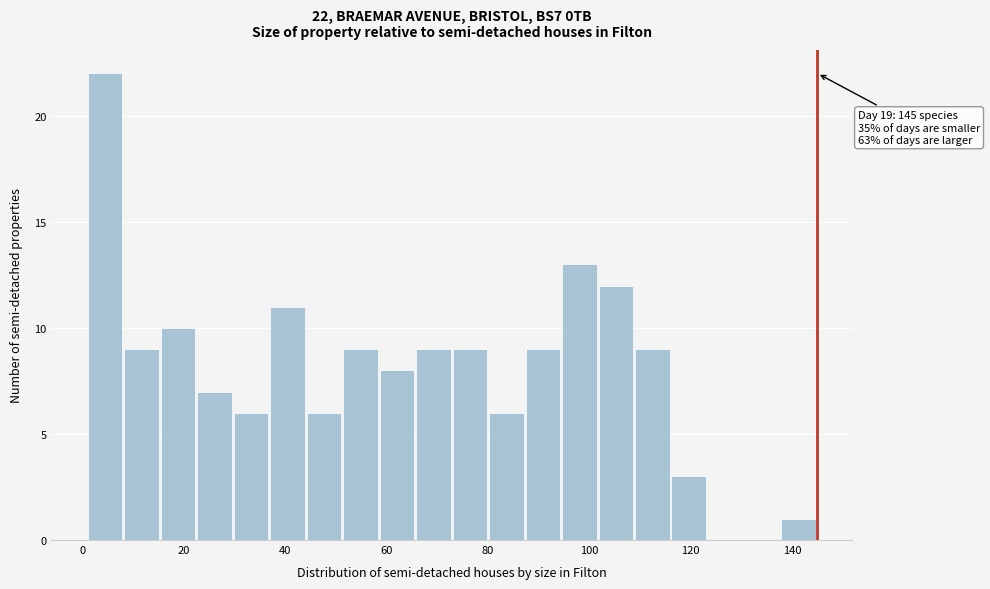

Read against the x-axis, roughly where is the centre of the tallest bar?

4